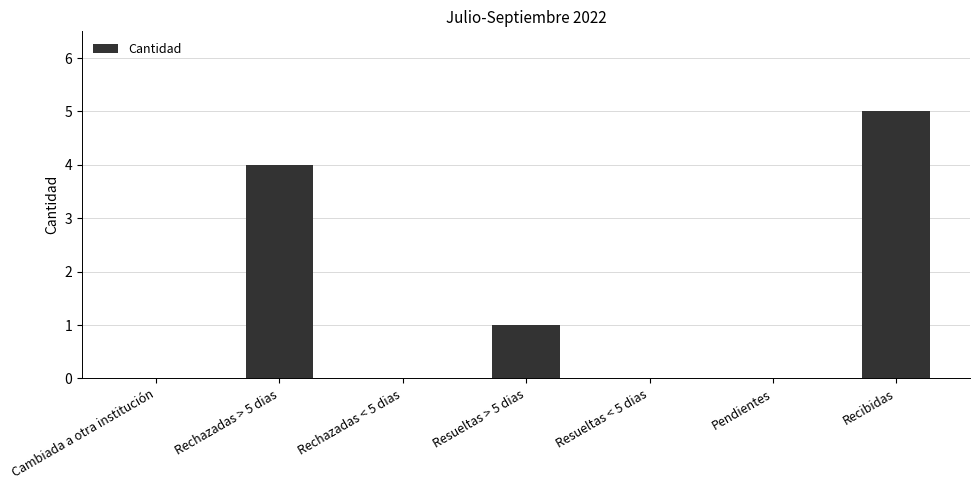

What is the difference between the values at Rechazadas > 5 dias and Resueltas > 5 dias?

3